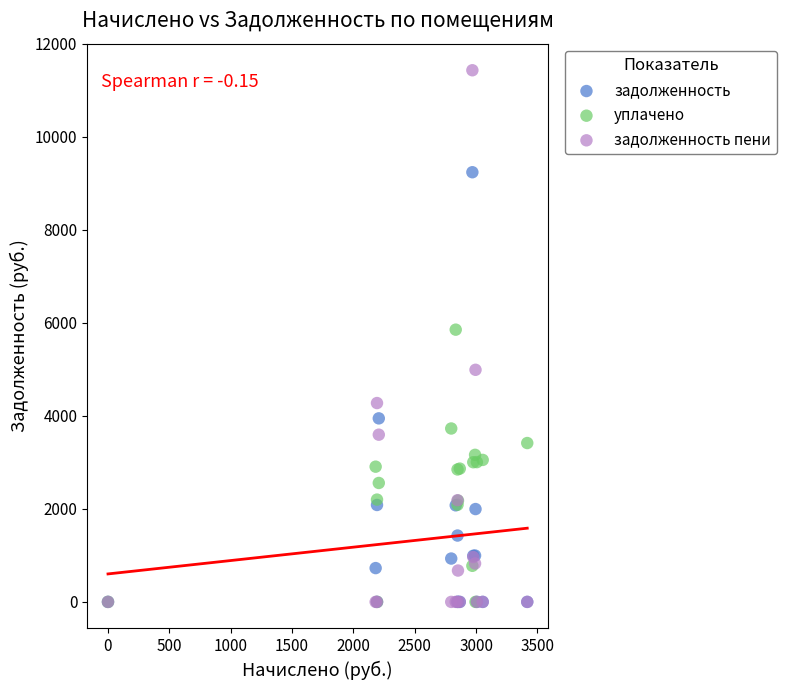

What are all the series names shown in the legend?

задолженность, уплачено, задолженность пени